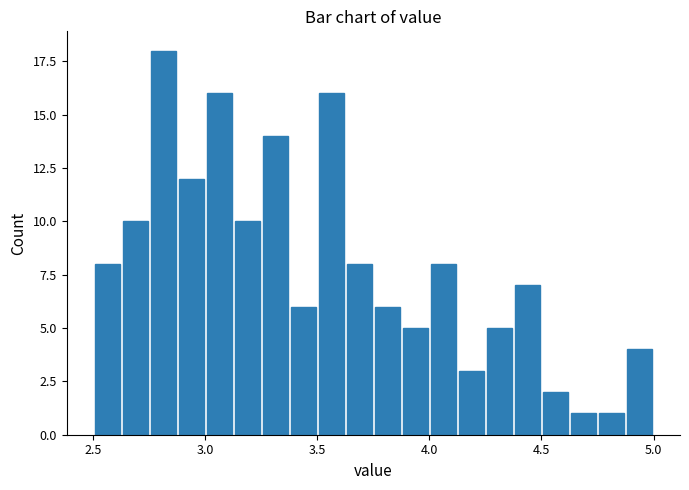

Read against the x-axis, roughly where is the centre of the tallest bar?

2.80